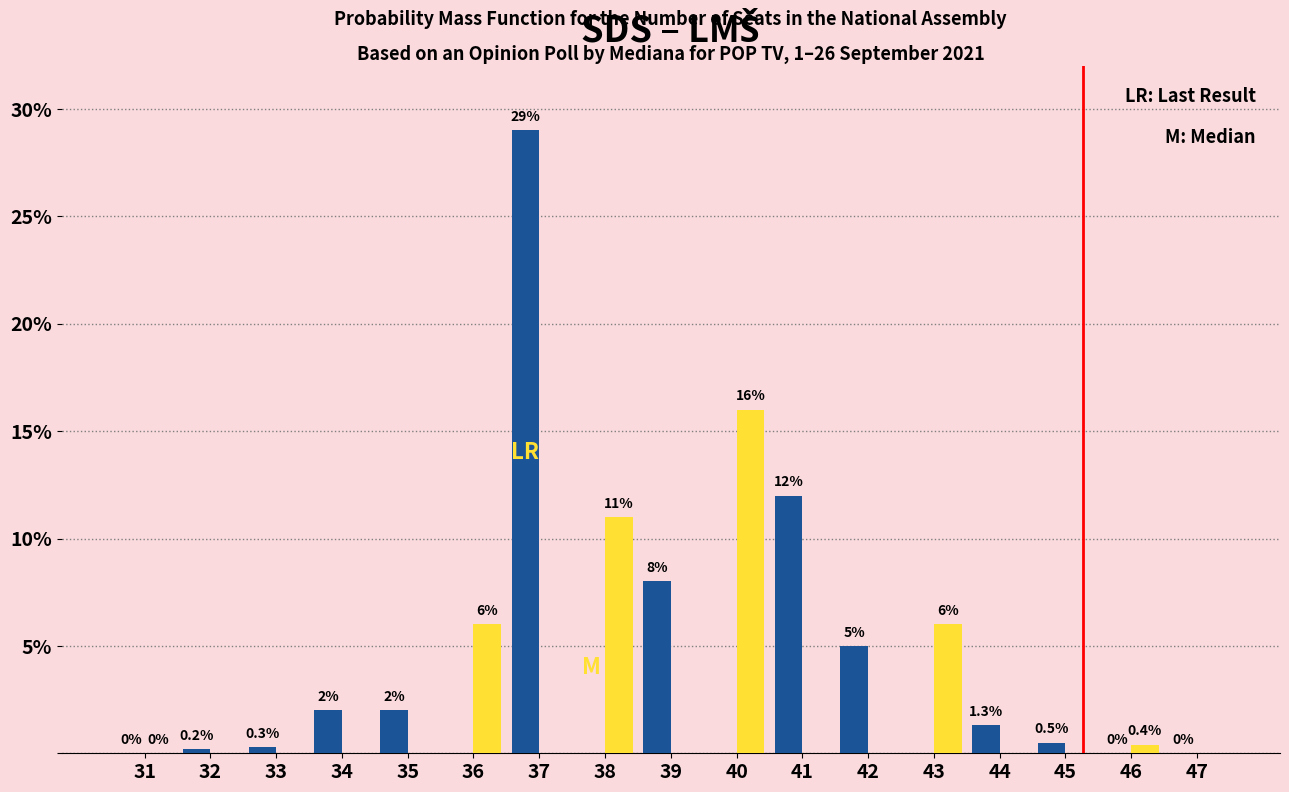

What is the greatest value displayed?

29.0